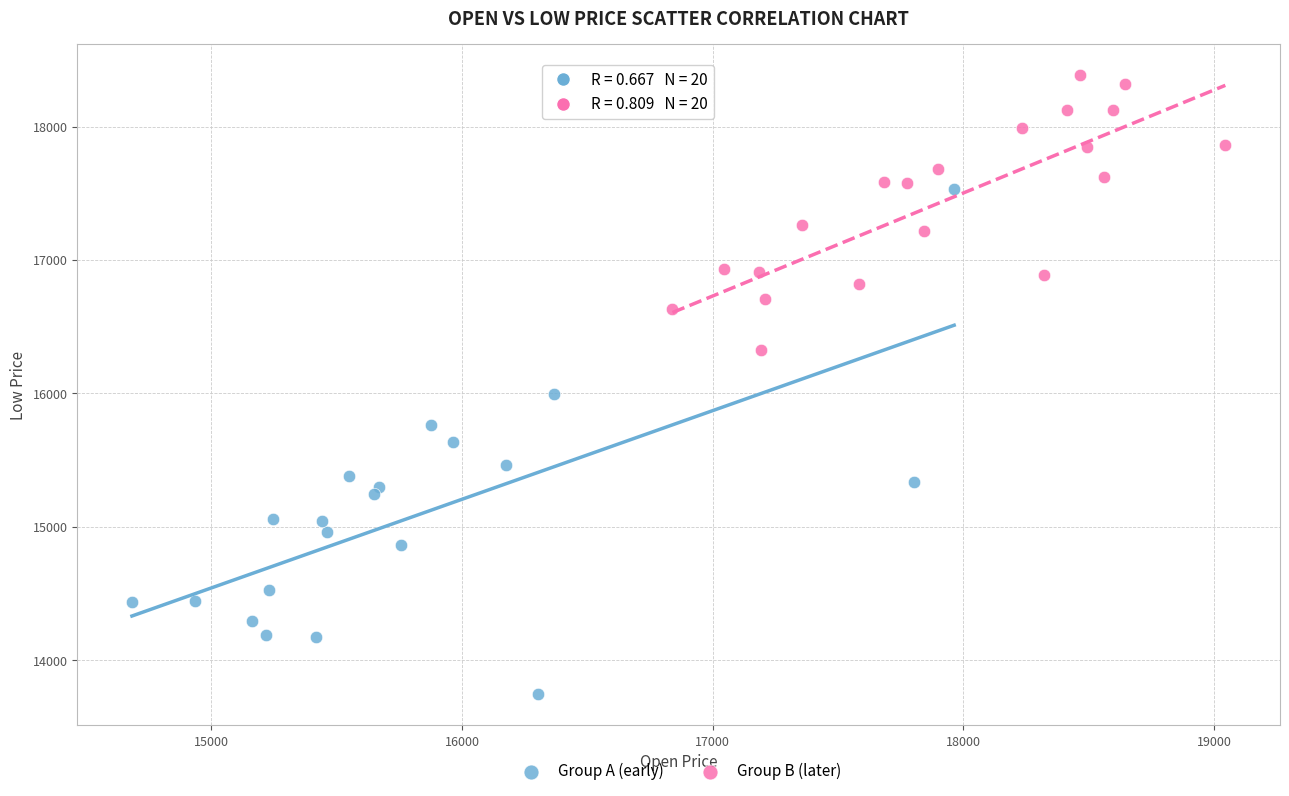

Which series contains the lowest Y value?

Group A (early)